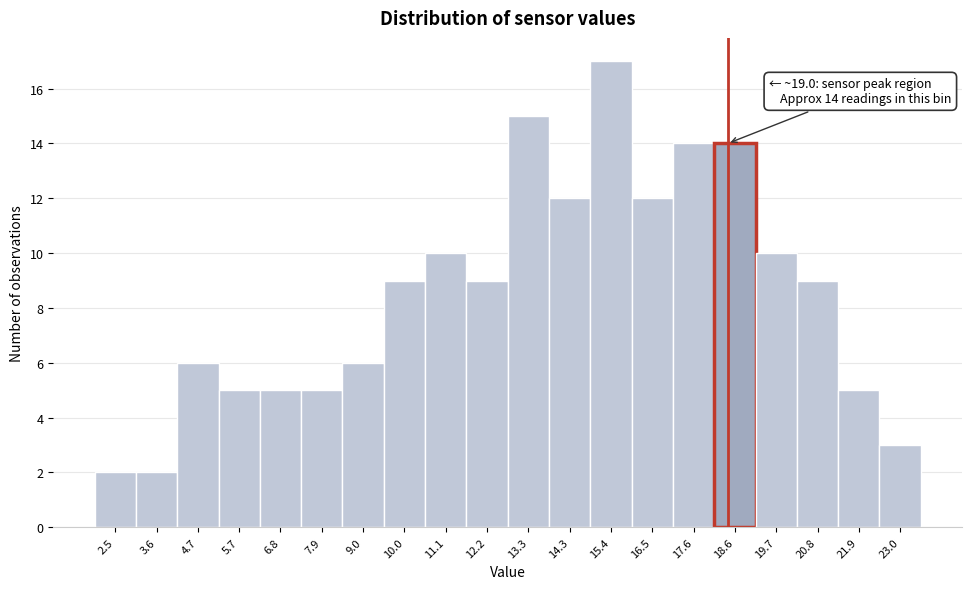

Reading left to right, extract all data points from this chart.

2.5=2	3.6=2	4.7=6	5.7=5	6.8=5	7.9=5	9.0=6	10.0=9	11.1=10	12.2=9	13.3=15	14.3=12	15.4=17	16.5=12	17.6=14	18.6=14	19.7=10	20.8=9	21.9=5	23.0=3